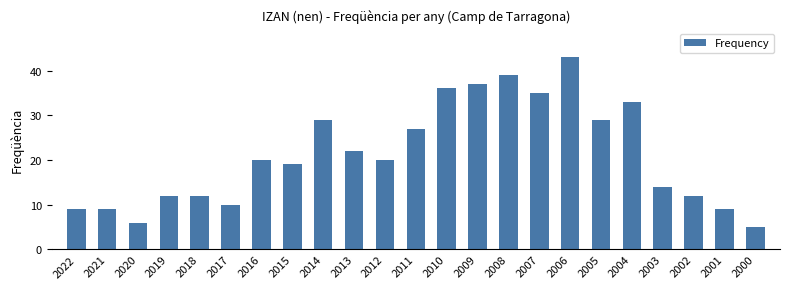

Approximately how many times larger is the value at 2005 compared to 2013?

1.3